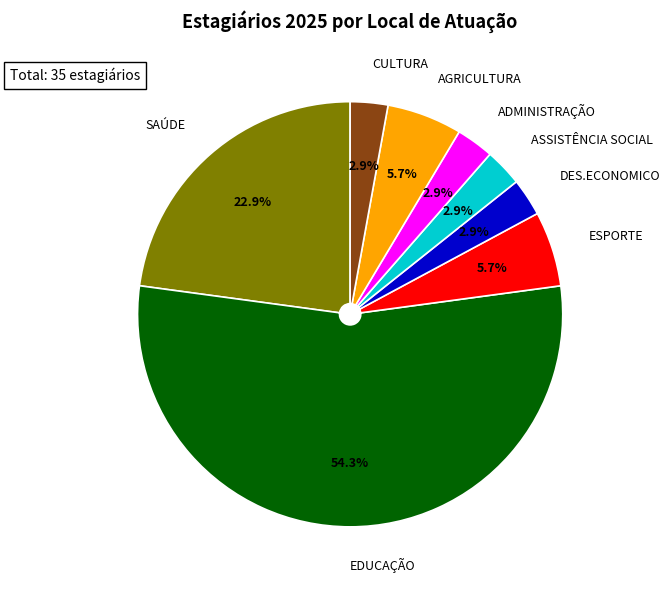

How many slices are in this pie chart?

8